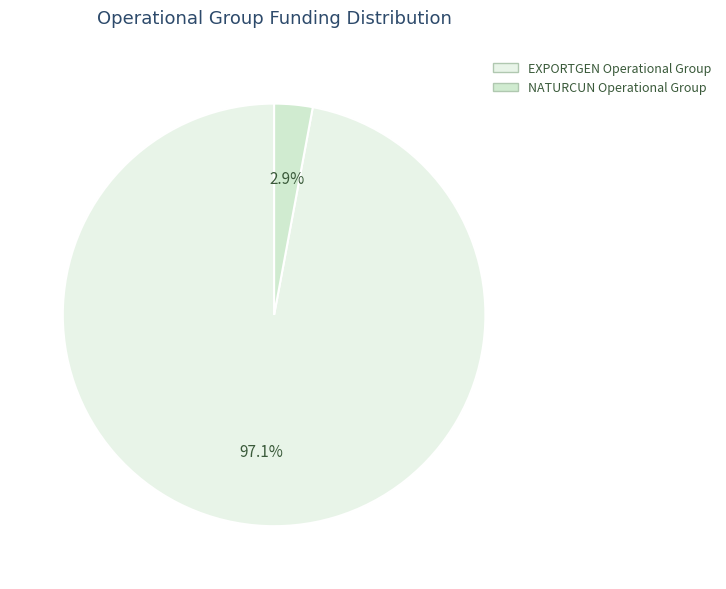

How many segments does this pie chart have?

2